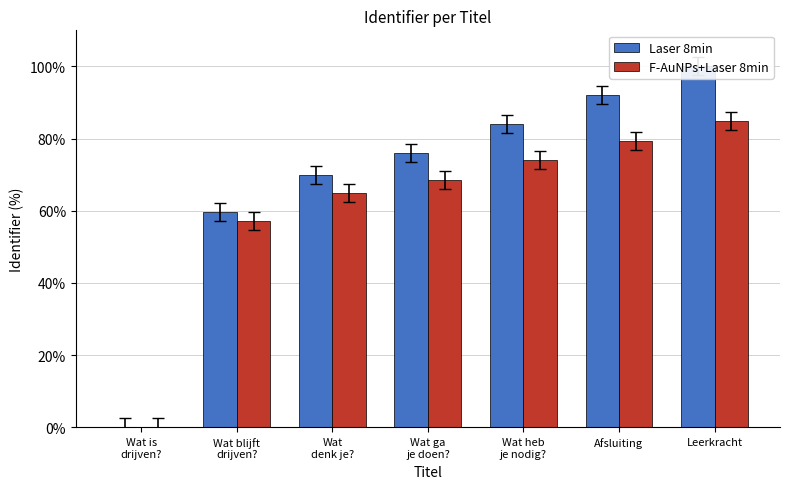

Which series has the widest spread of values?

Laser 8min